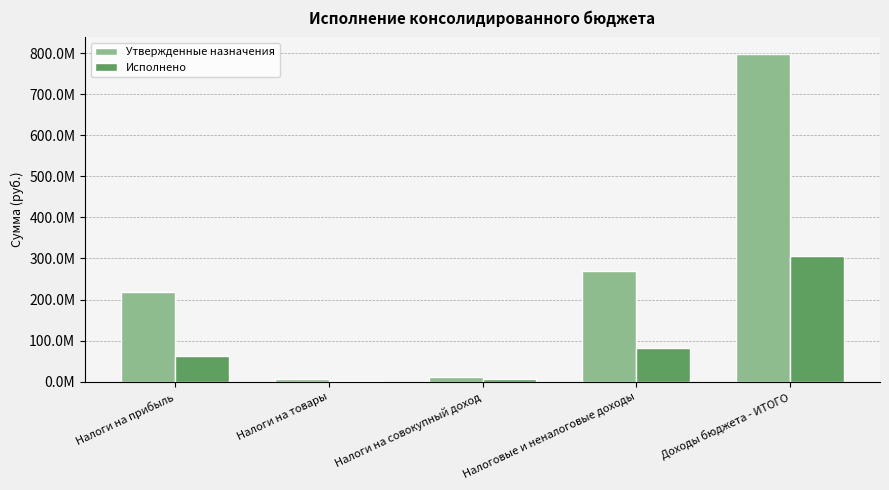

Reading left to right, extract all data points from this chart.

Утвержденные назначения: 217957000.0	6783800.0	11544000.0	268830700.0	798093089.2
Исполнено: 61872479.2	2410978.0	5870325.0	81285937.2	307145127.4